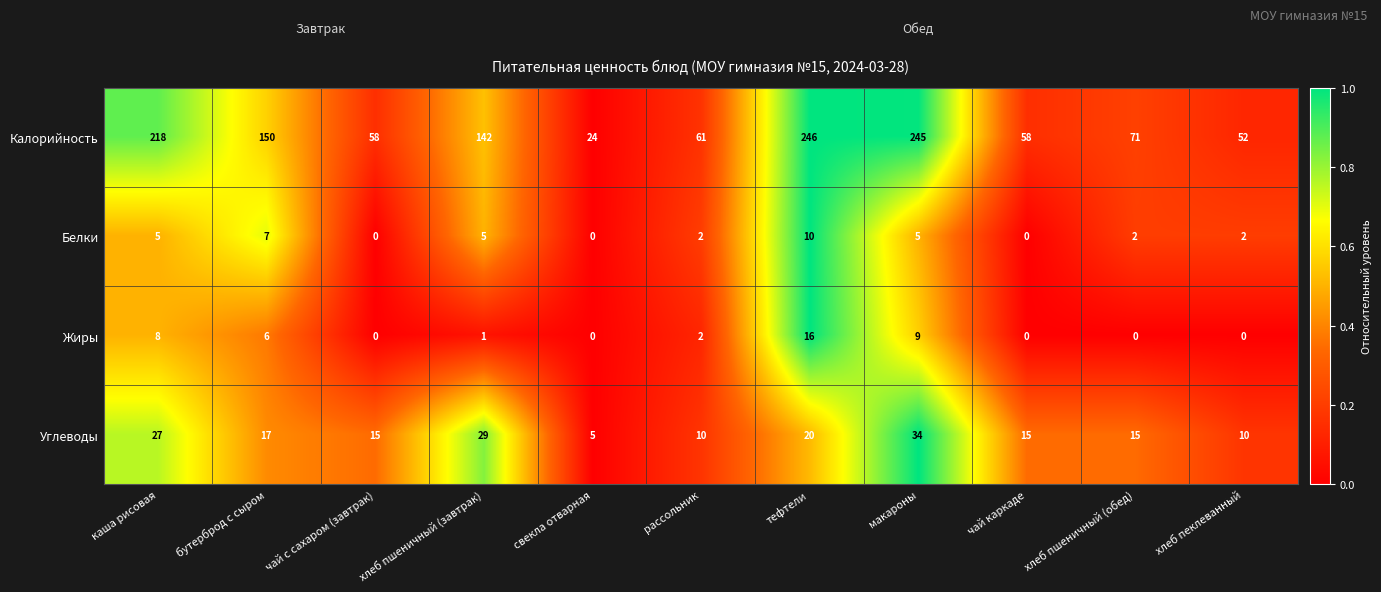

What is the maximum value shown in the chart?

246